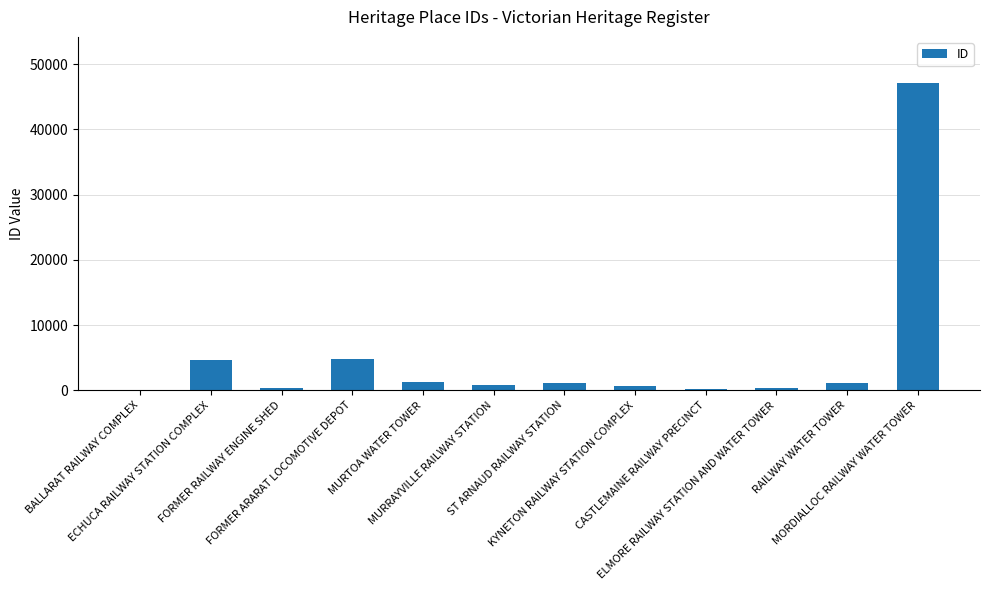

What is the greatest value displayed?

47096